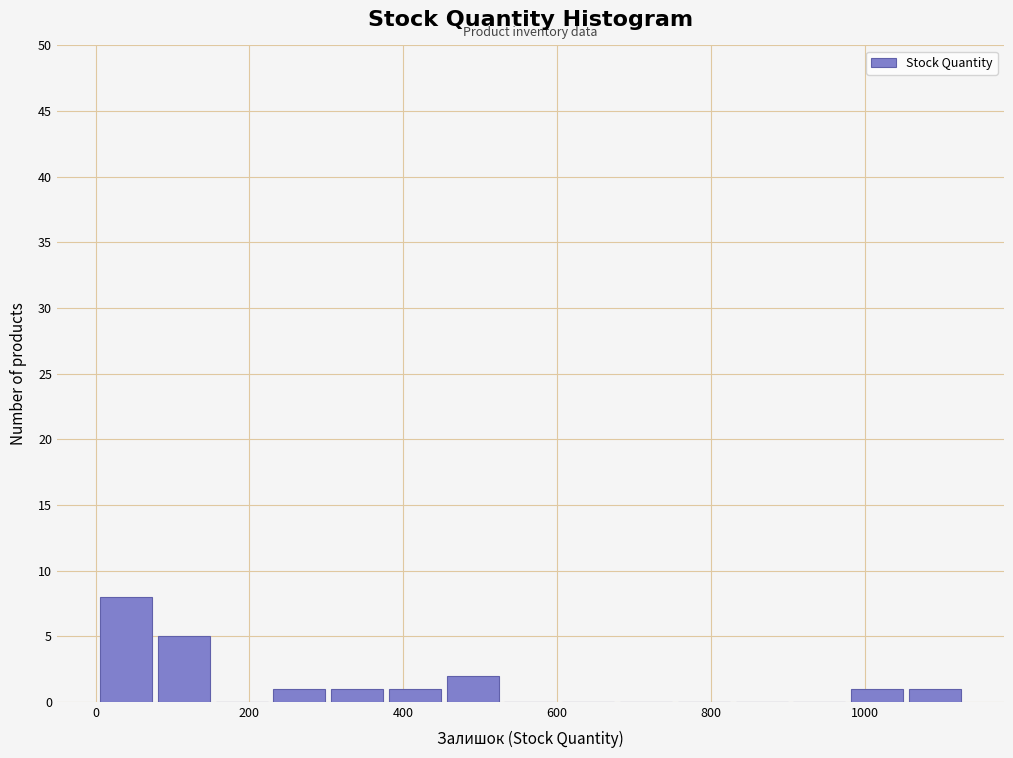

Around what value on the x-axis is the tallest bar? Give the approximate position of its centre, as read against the axis.

40